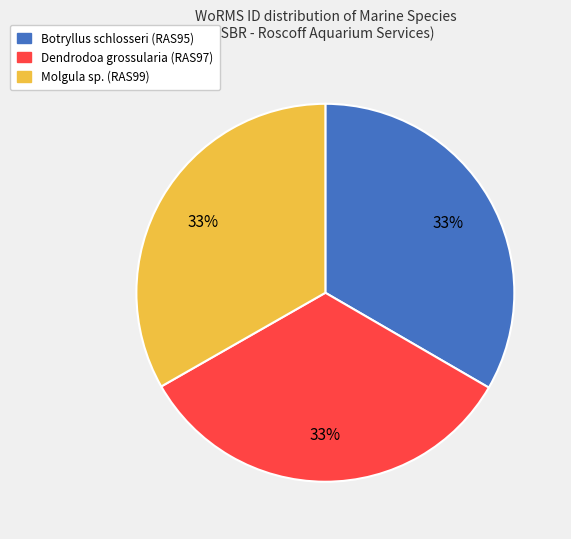

Is the sum of Dendrodoa grossularia (RAS97) and Botryllus schlosseri (RAS95) greater than half?

Yes